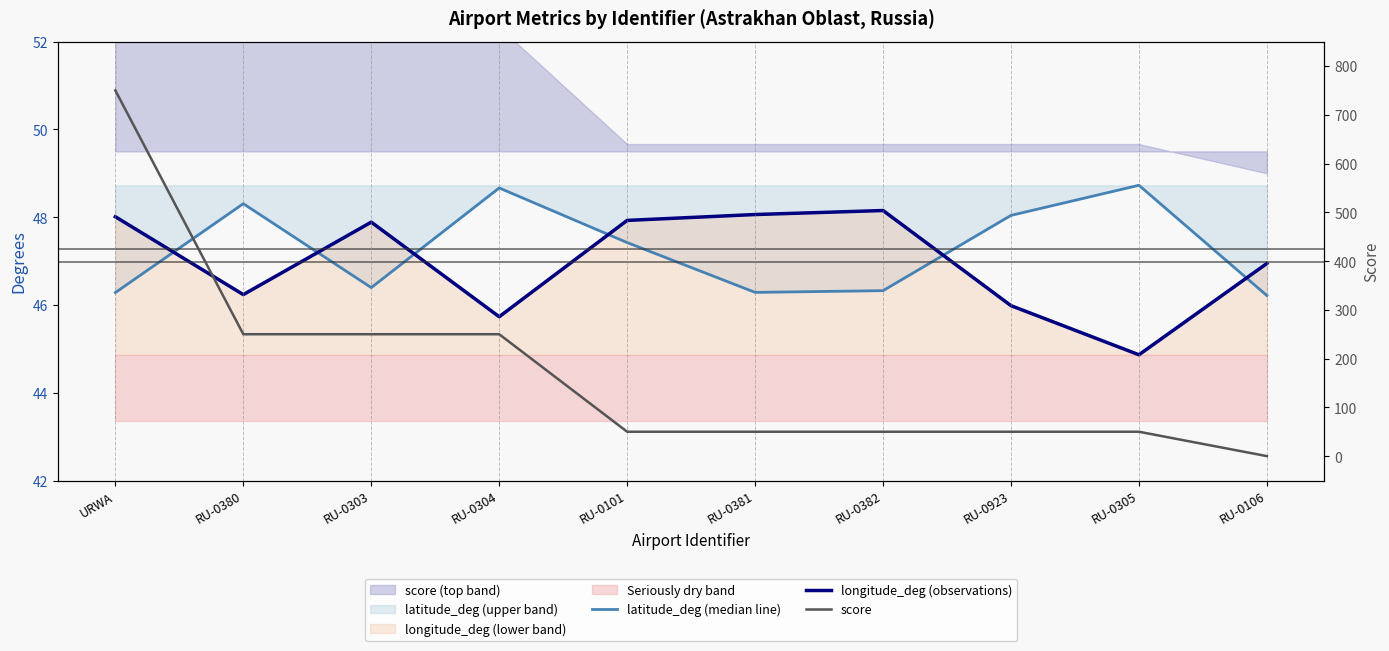

Is this an area chart (filled region under the line)?

No